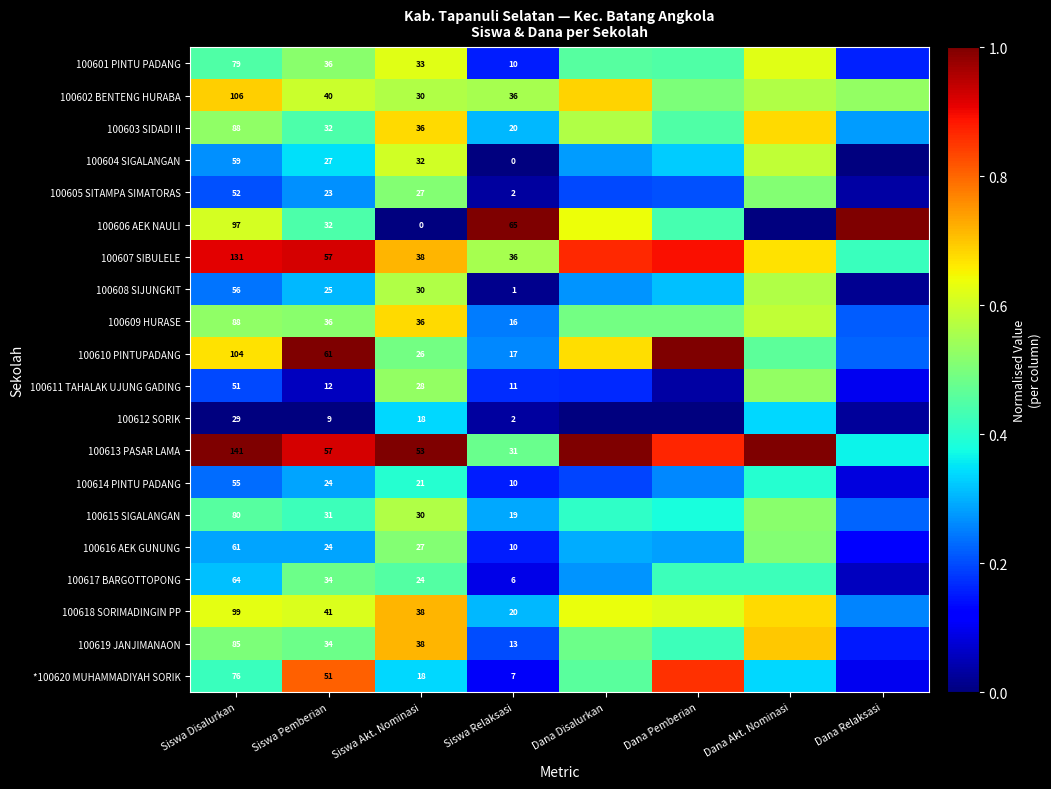

Is the value of 100618 SORIMADINGIN PP at Siswa Akt. Nominasi greater than the value of 100601 PINTU PADANG at Siswa Relaksasi?

Yes